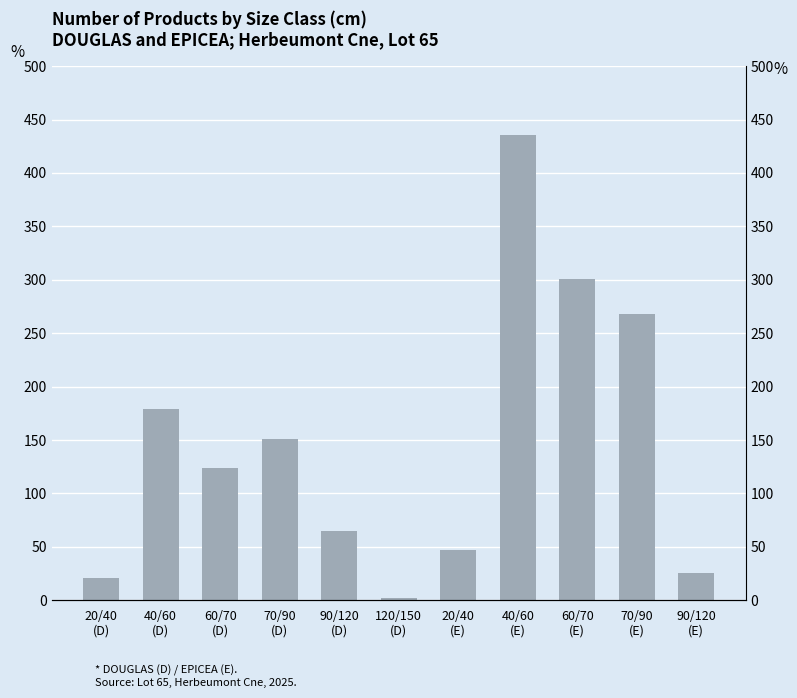

What is the minimum value shown in the chart?

2